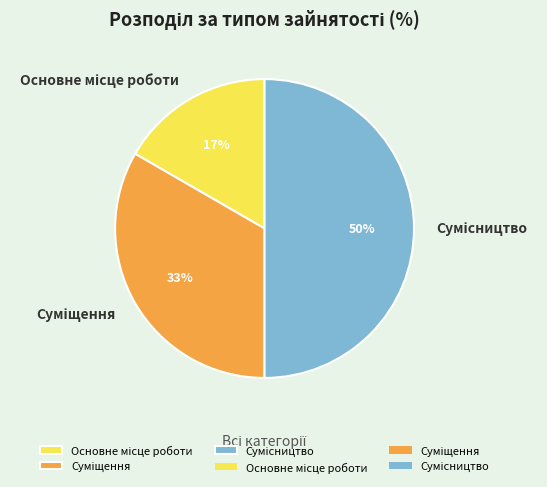

To the nearest percent, what is the average slice percentage?

33%